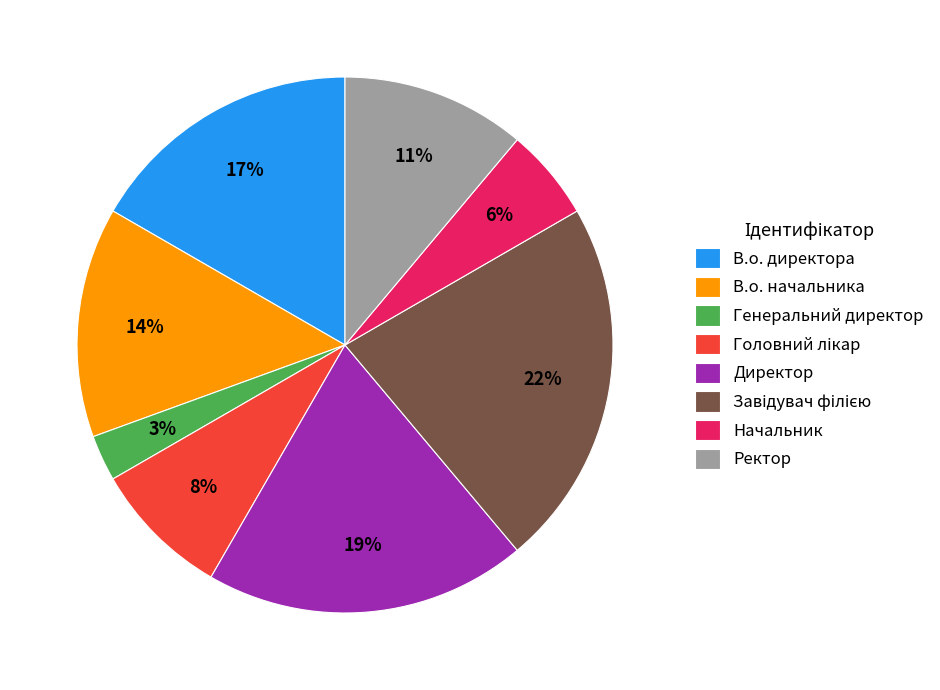

Is the sum of Начальник and В.о. директора greater than half?

No